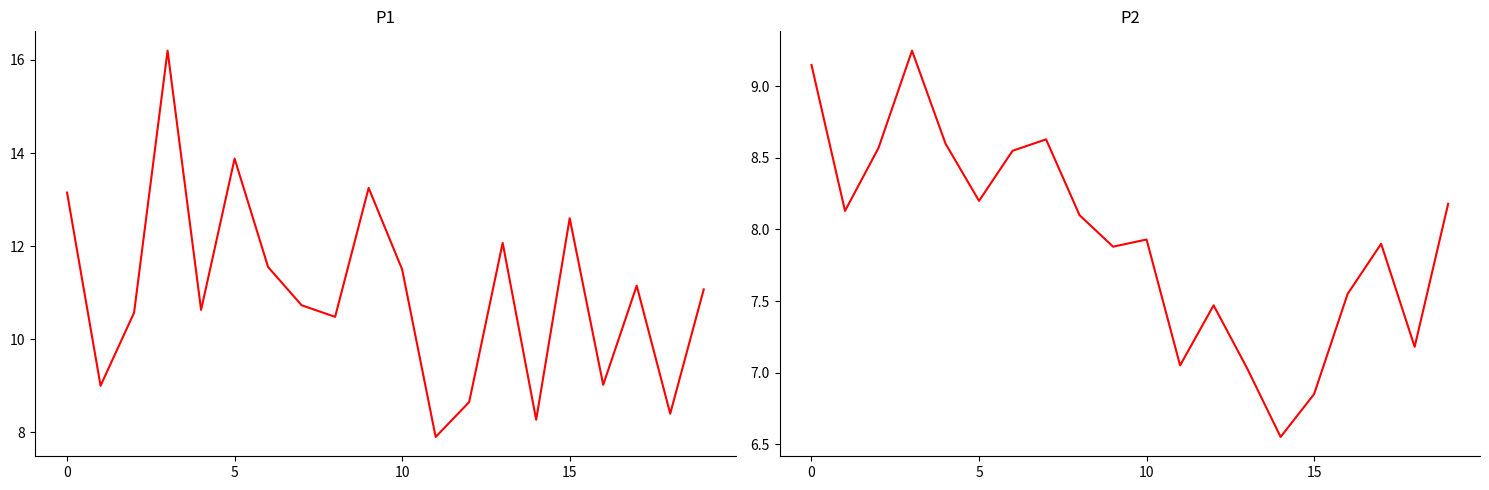

Is it true that P2 equals 1.7 at 5?

False